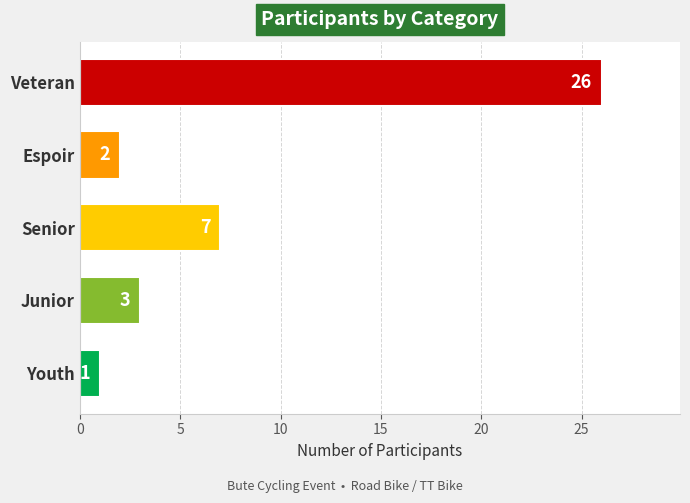

Which label corresponds to the largest value in the chart?

Veteran